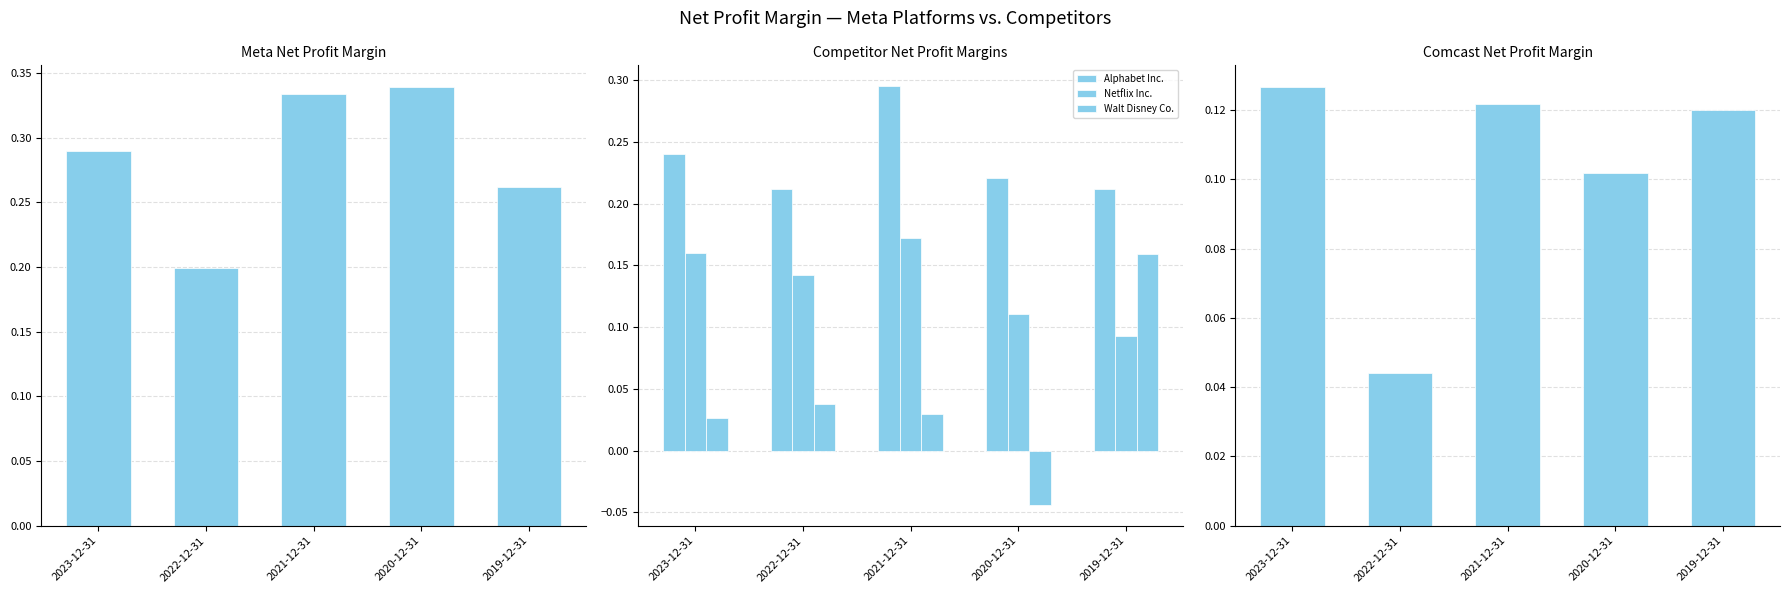

What is the minimum value for Alphabet Inc.?

0.2